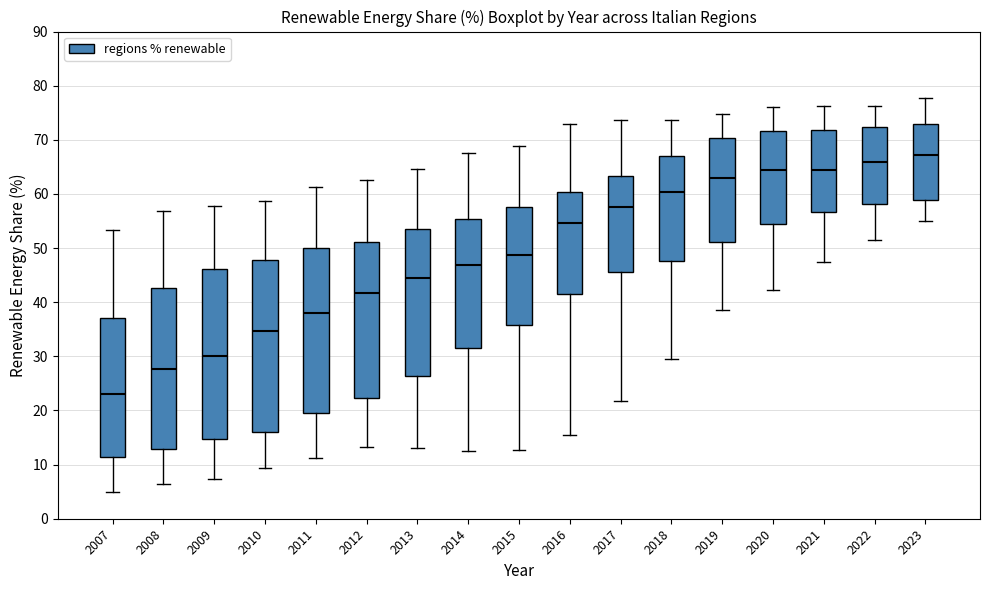

Where is the lower edge of the box at x = 2021 on the y-axis? The values are not printed on the chart, so give them approximately, as read against the axis.

57